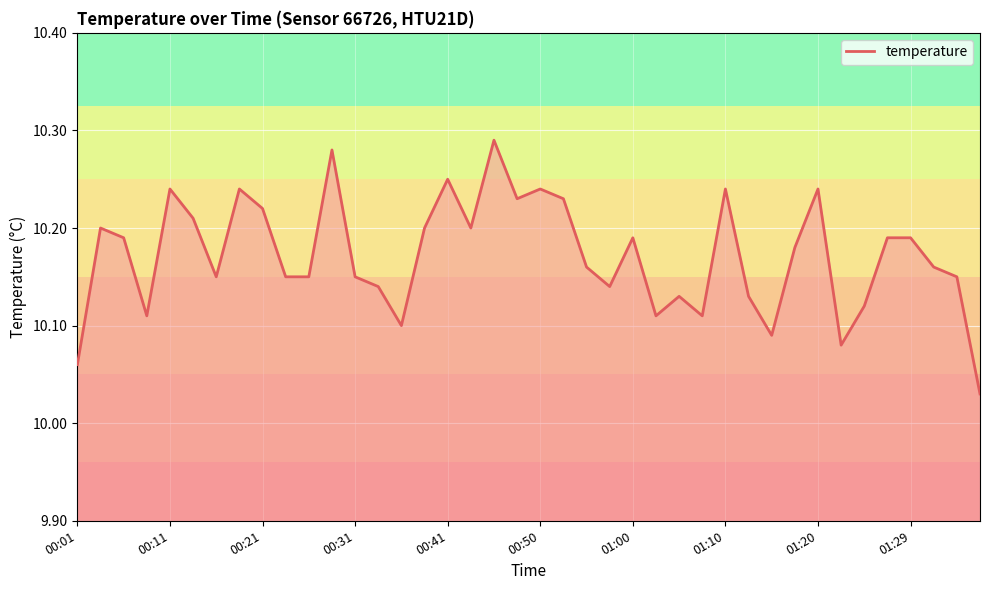

How many lines are shown in the chart?

1